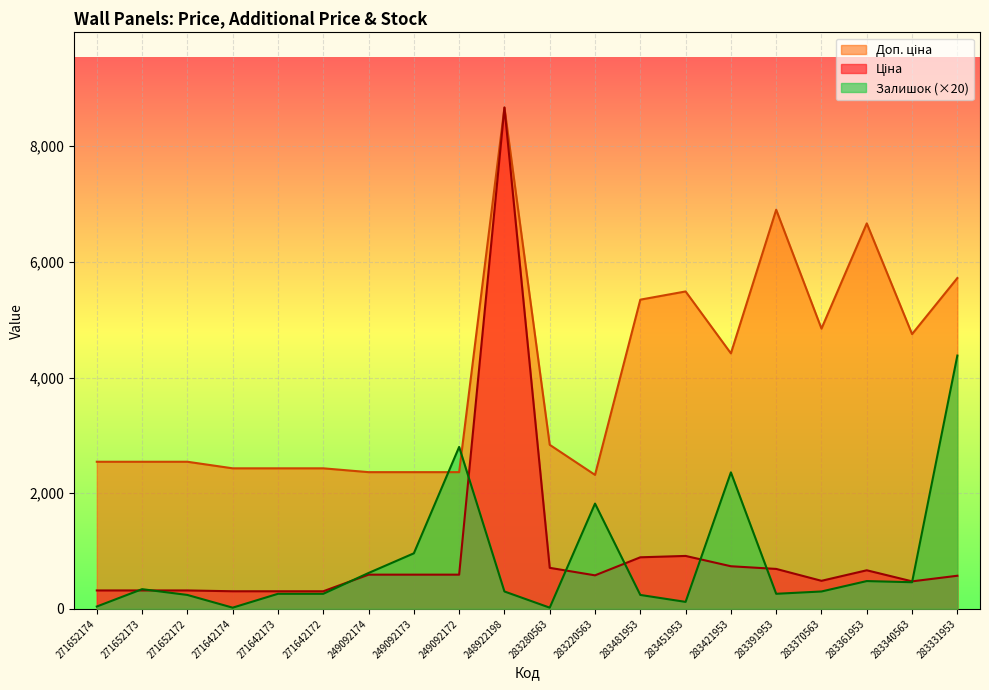

List the labels in order of Залишок value, smallest first.

271642174, 283280563, 271652174, 283451953, 271652172, 283481953, 271642173, 271642172, 283391953, 248922198, 283370563, 271652173, 283340563, 283361953, 249092174, 249092173, 283220563, 283421953, 249092172, 283331953